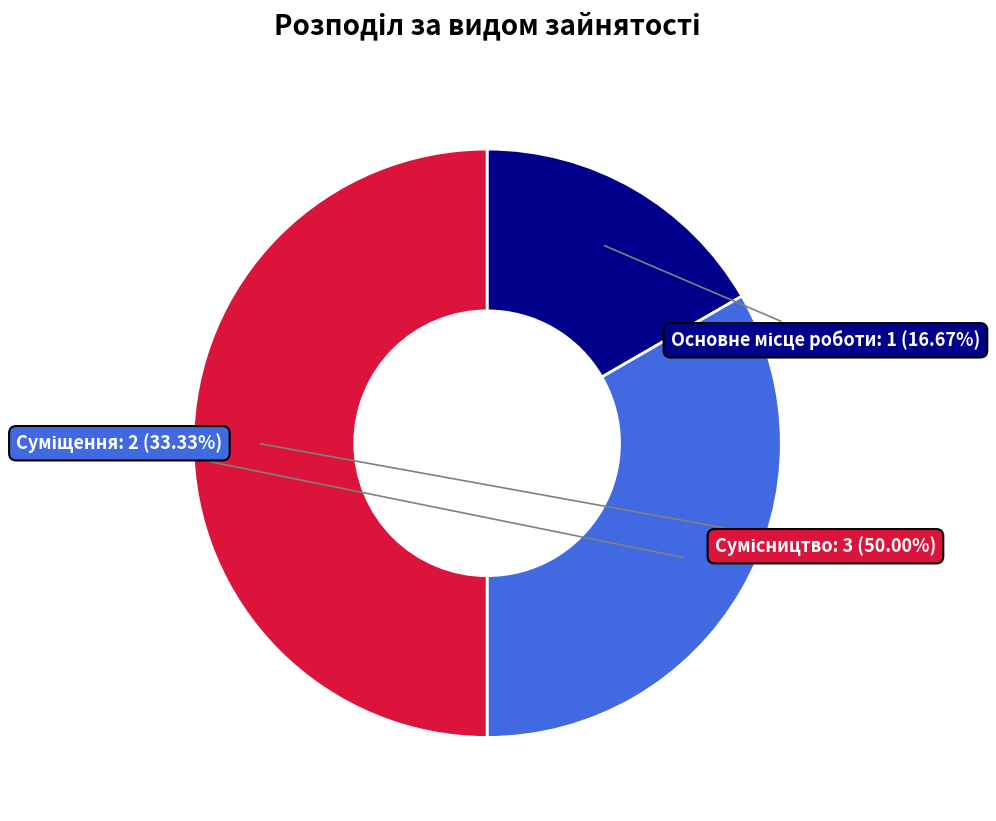

How many slices are in this pie chart?

3